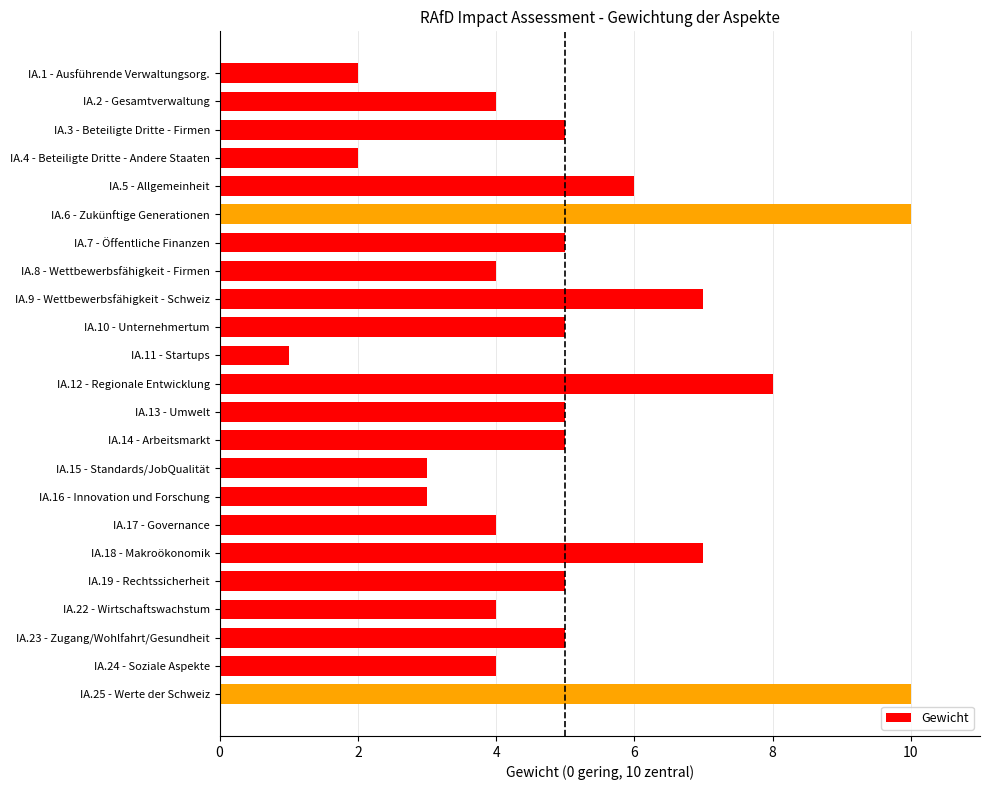

Is it true that the value at IA.6 - Zukünftige Generationen is 10?

True